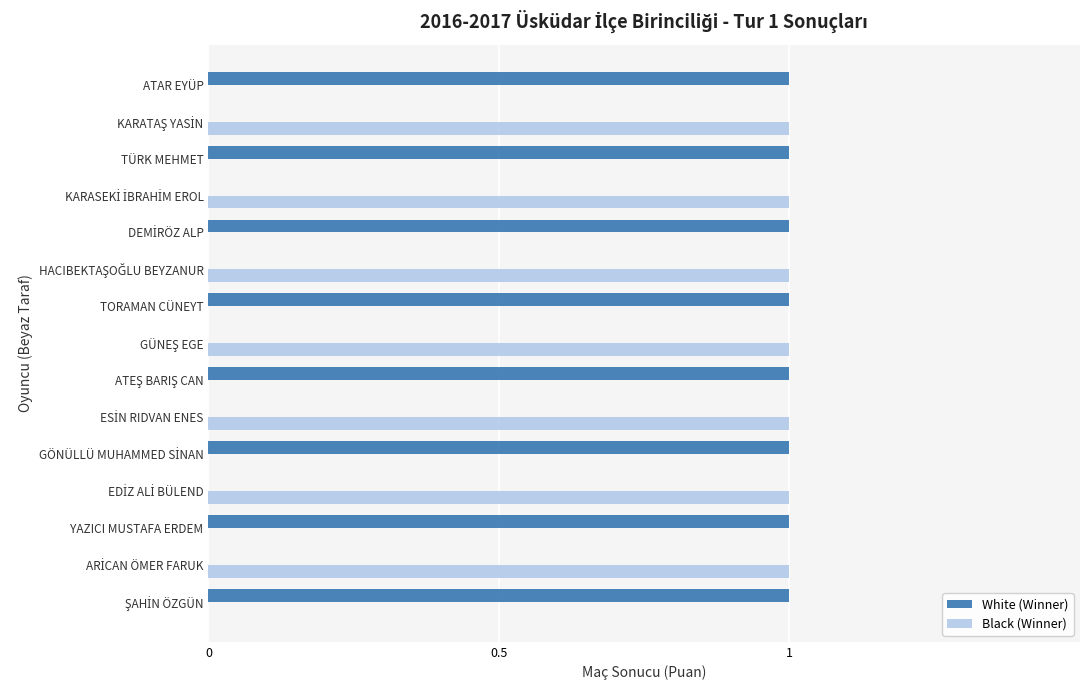

Which series has the largest total across all categories?

White (Winner)